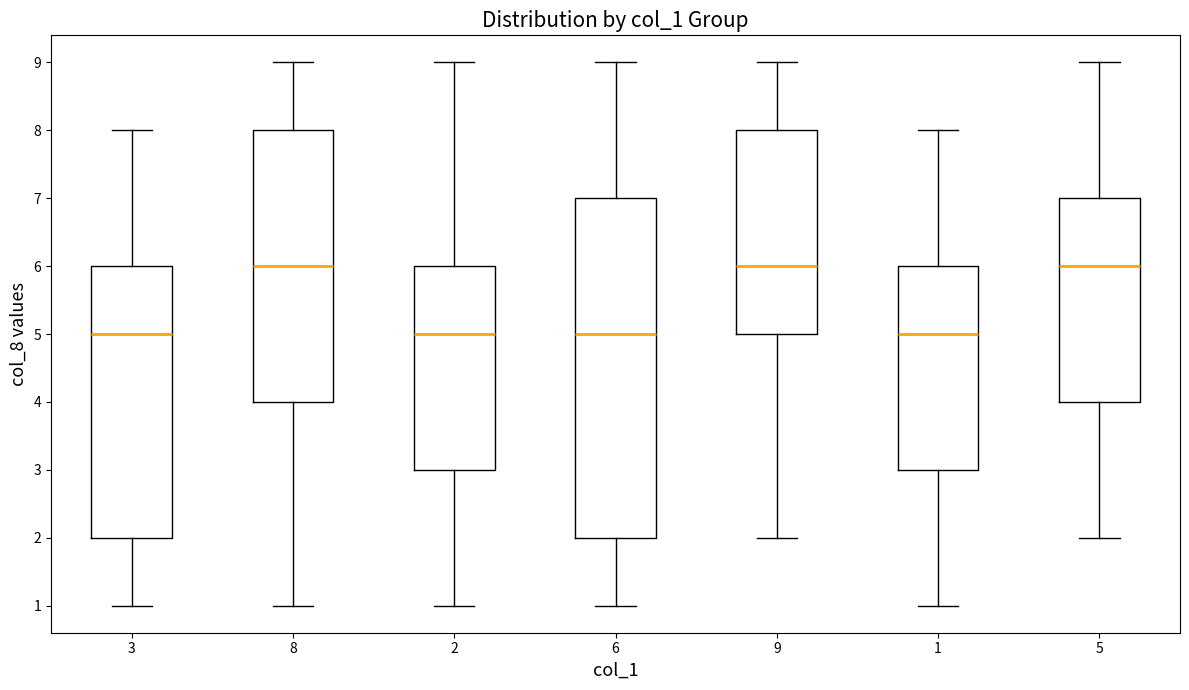

Reading left to right, transcribe this box plot: for each box, give where its median line is, the range the box spans, and where its two whiskers end, as read against the y-axis. The values are not printed on the chart, so give them approximately, as read against the axis.

3: median 5, box 2 to 6, whiskers 1 to 8
8: median 6, box 4 to 8, whiskers 1 to 9
2: median 5, box 3 to 6, whiskers 1 to 9
6: median 5, box 2 to 7, whiskers 1 to 9
9: median 6, box 5 to 8, whiskers 2 to 9
1: median 5, box 3 to 6, whiskers 1 to 8
5: median 6, box 4 to 7, whiskers 2 to 9